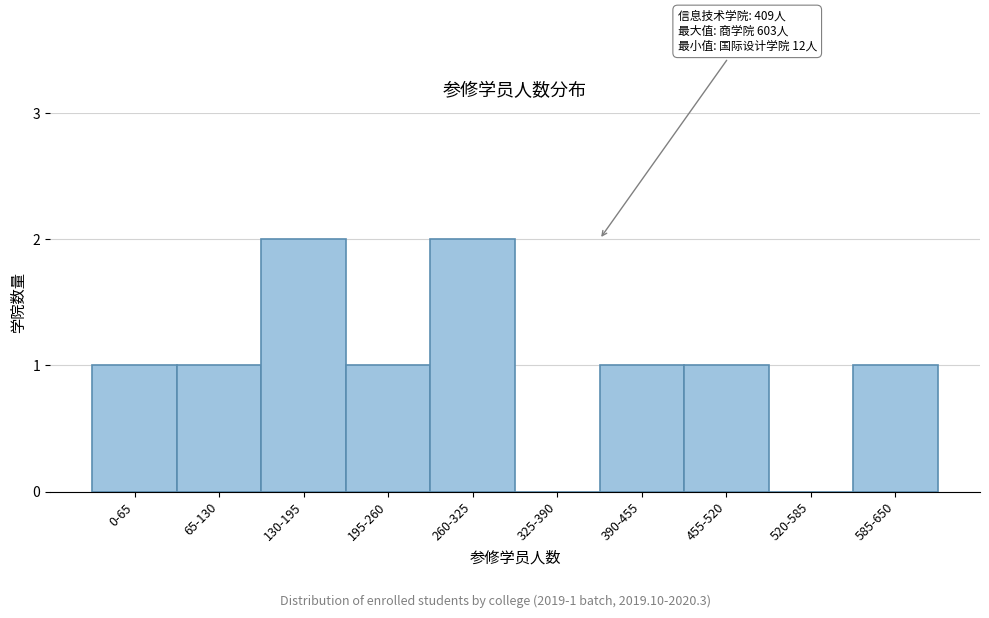

Reading left to right, transcribe all the data shown in this chart.

0-65=1	65-130=1	130-195=2	195-260=1	260-325=2	325-390=0	390-455=1	455-520=1	520-585=0	585-650=1